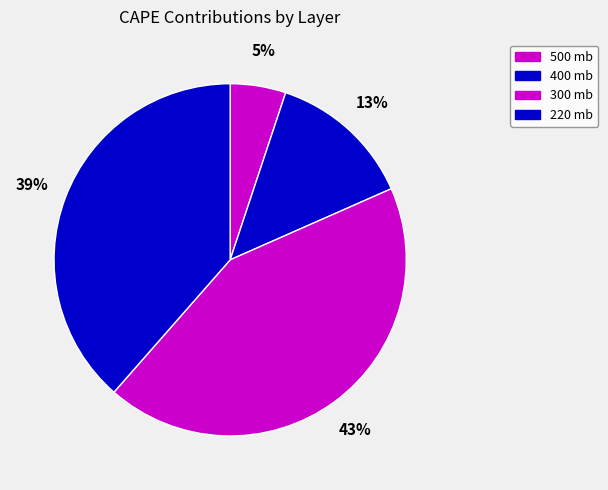

Is 300 mb the majority of the pie?

No